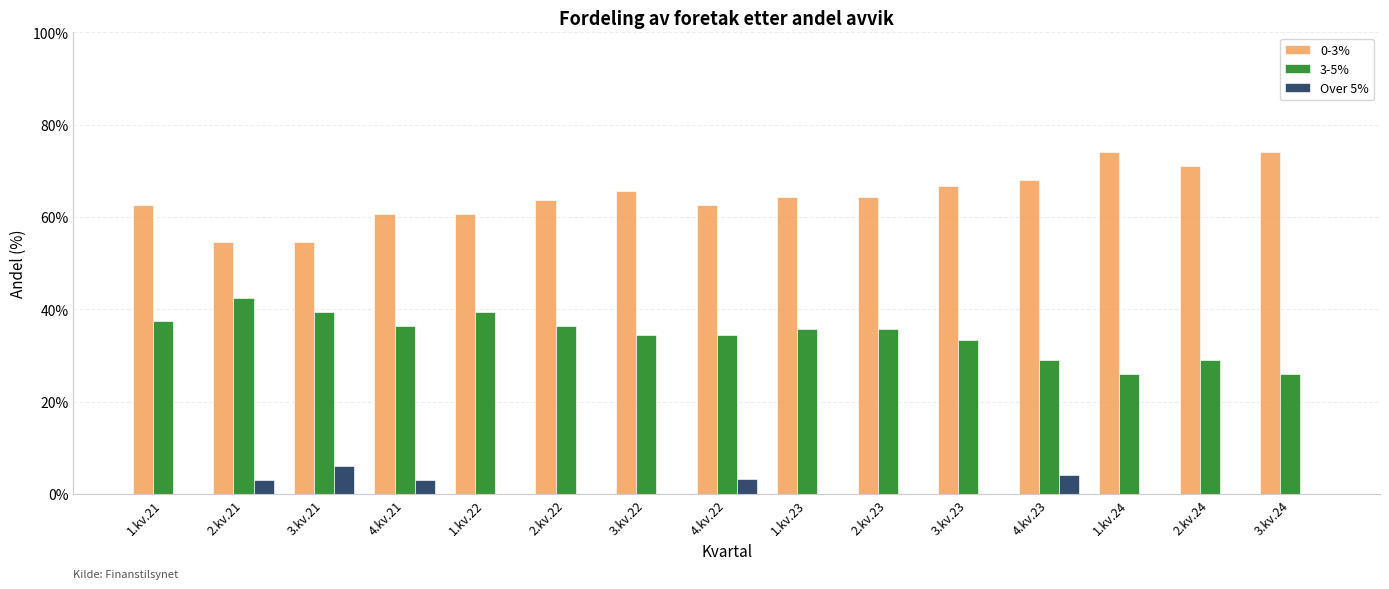

Is it true that 0-3% equals 16.4 at 3.kv.21?

False